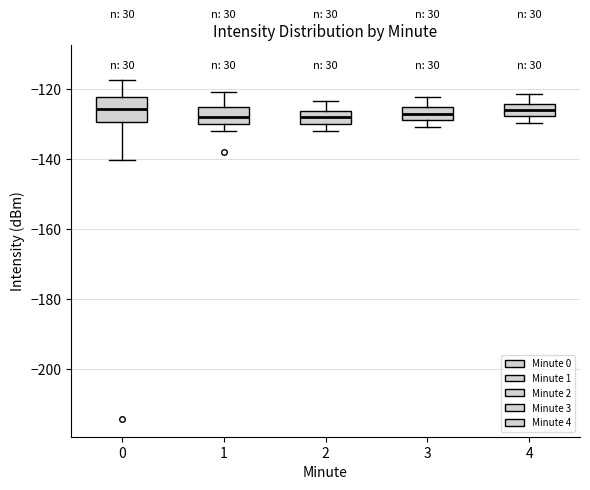

Where does the upper whisker of the box at x = 3 end on the y-axis? The values are not printed on the chart, so give them approximately, as read against the axis.

-122